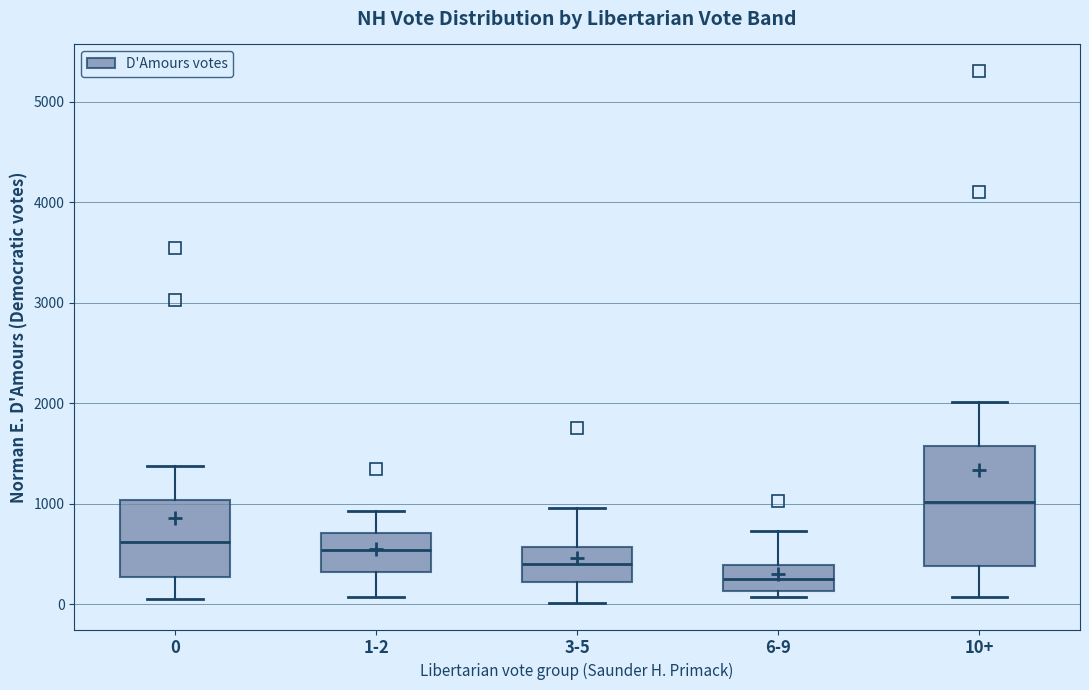

Which box's median line is the highest?

10+